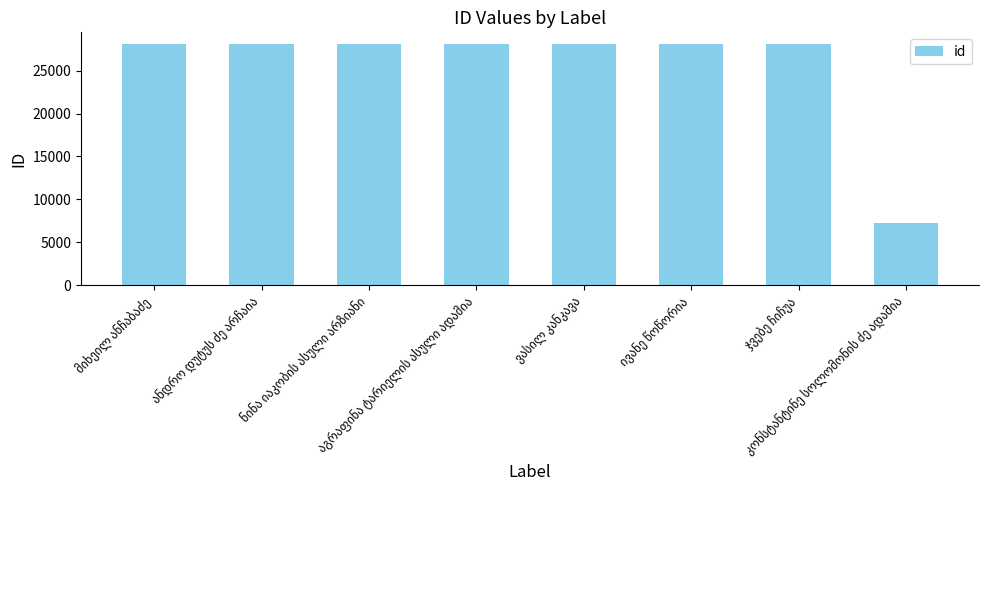

What is the greatest value displayed?

28060